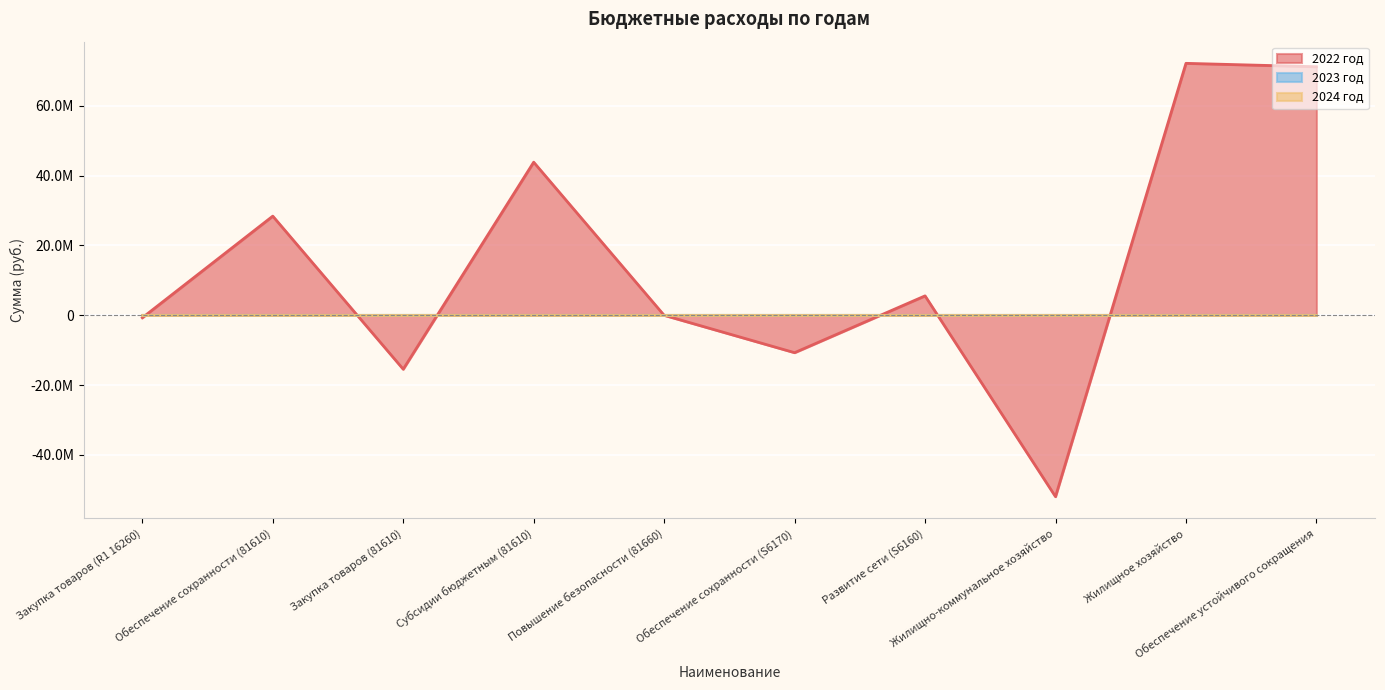

Reading right to left, transcribe all the data shown in this chart.

2022 год: 71175059.9	72152066.1	-51948286.6	5561932.0	-10707211.0	-7287.0	43845546.2	-15447315.3	28398230.9	-707276.8
2023 год: 0.0	0.0	0.0	0.0	0.0	0.0	0.0	0.0	0.0	0.0
2024 год: 0.0	0.0	0.0	0.0	0.0	0.0	0.0	0.0	0.0	0.0